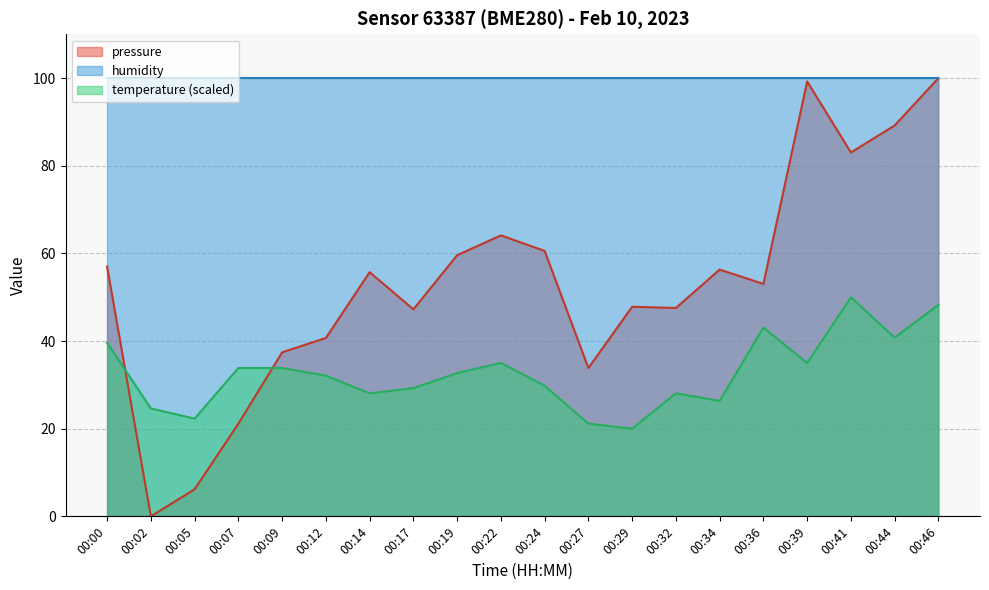

The value of temperature at 00:36 is 43.1. True or false?

True